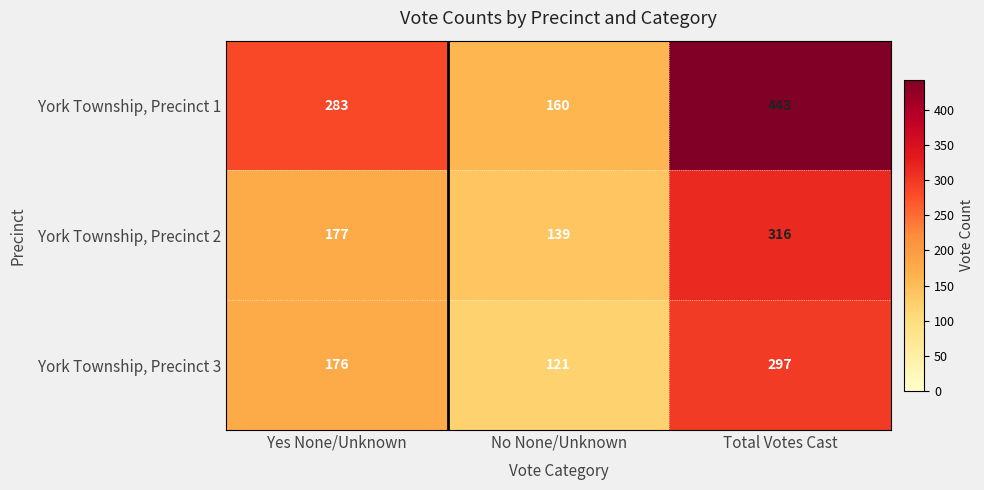

List the labels in order of York Township, Precinct 2 value, smallest first.

No None/Unknown, Yes None/Unknown, Total Votes Cast